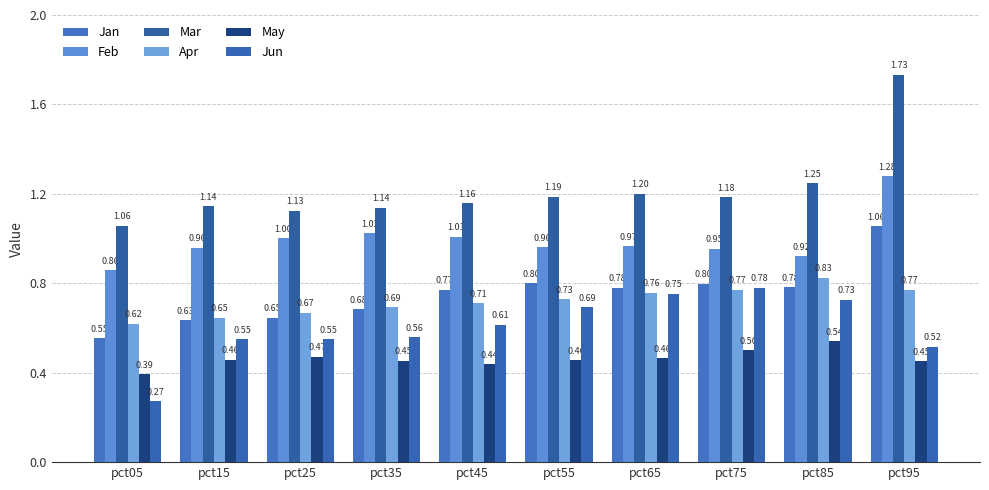

The value of Apr at pct95 is 1.1. True or false?

False